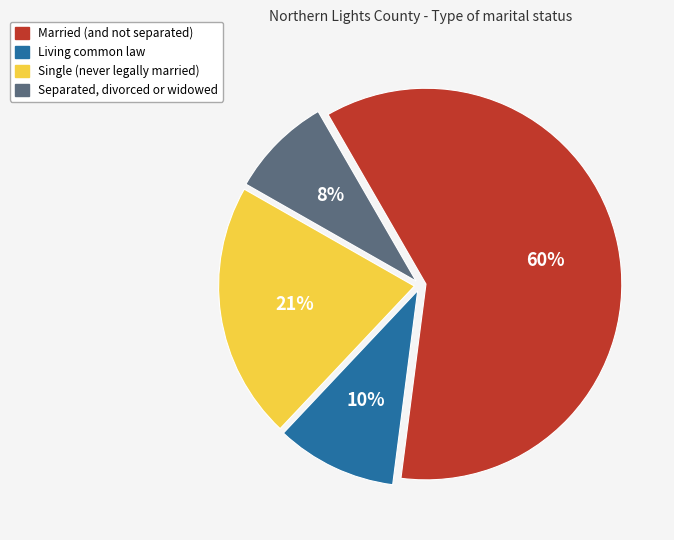

What is the largest slice in the pie chart?

Married (and not separated)